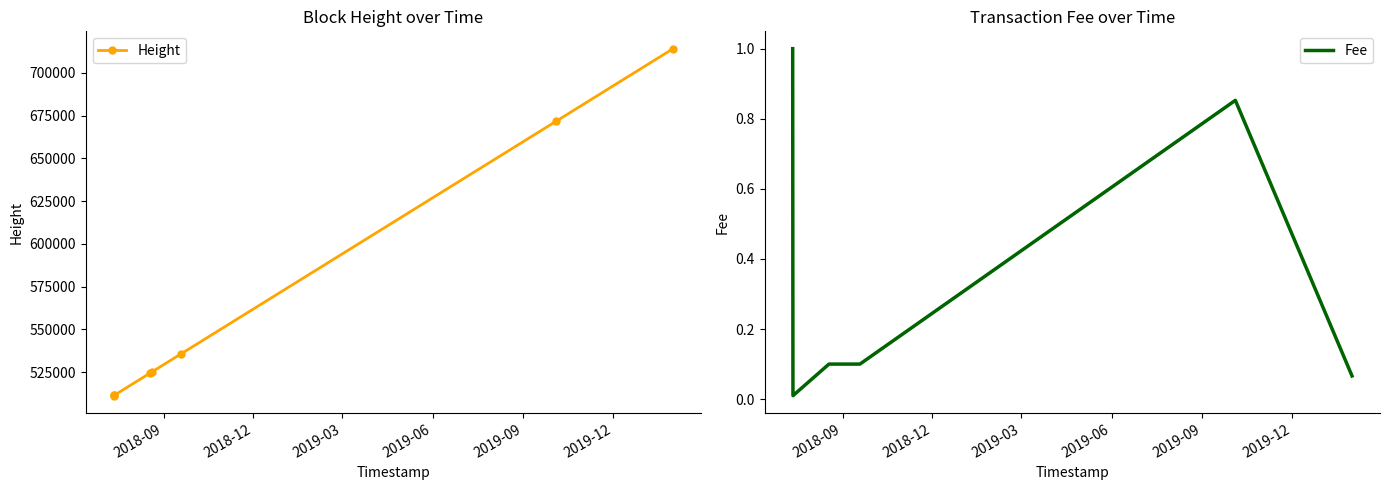

What is the value of the Height point at the 6th from the left?

535665